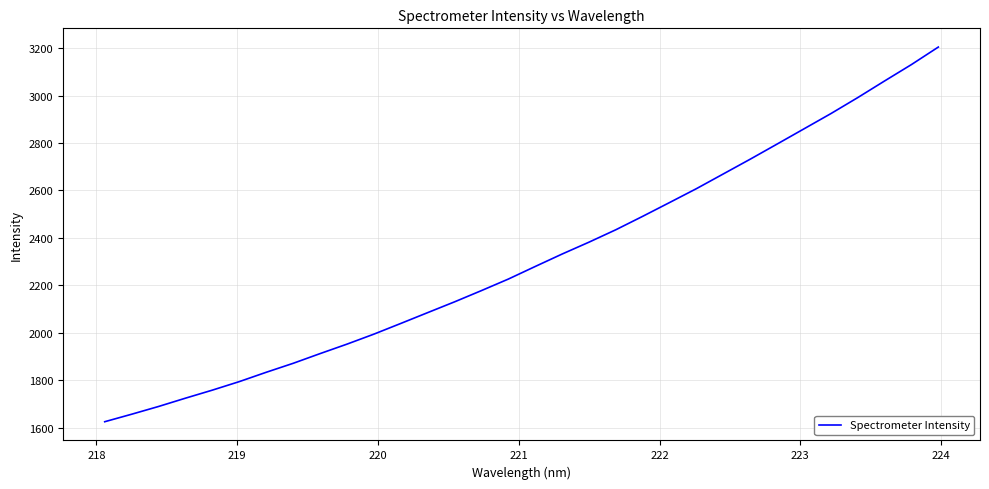

What is the smallest value displayed?

1626.2